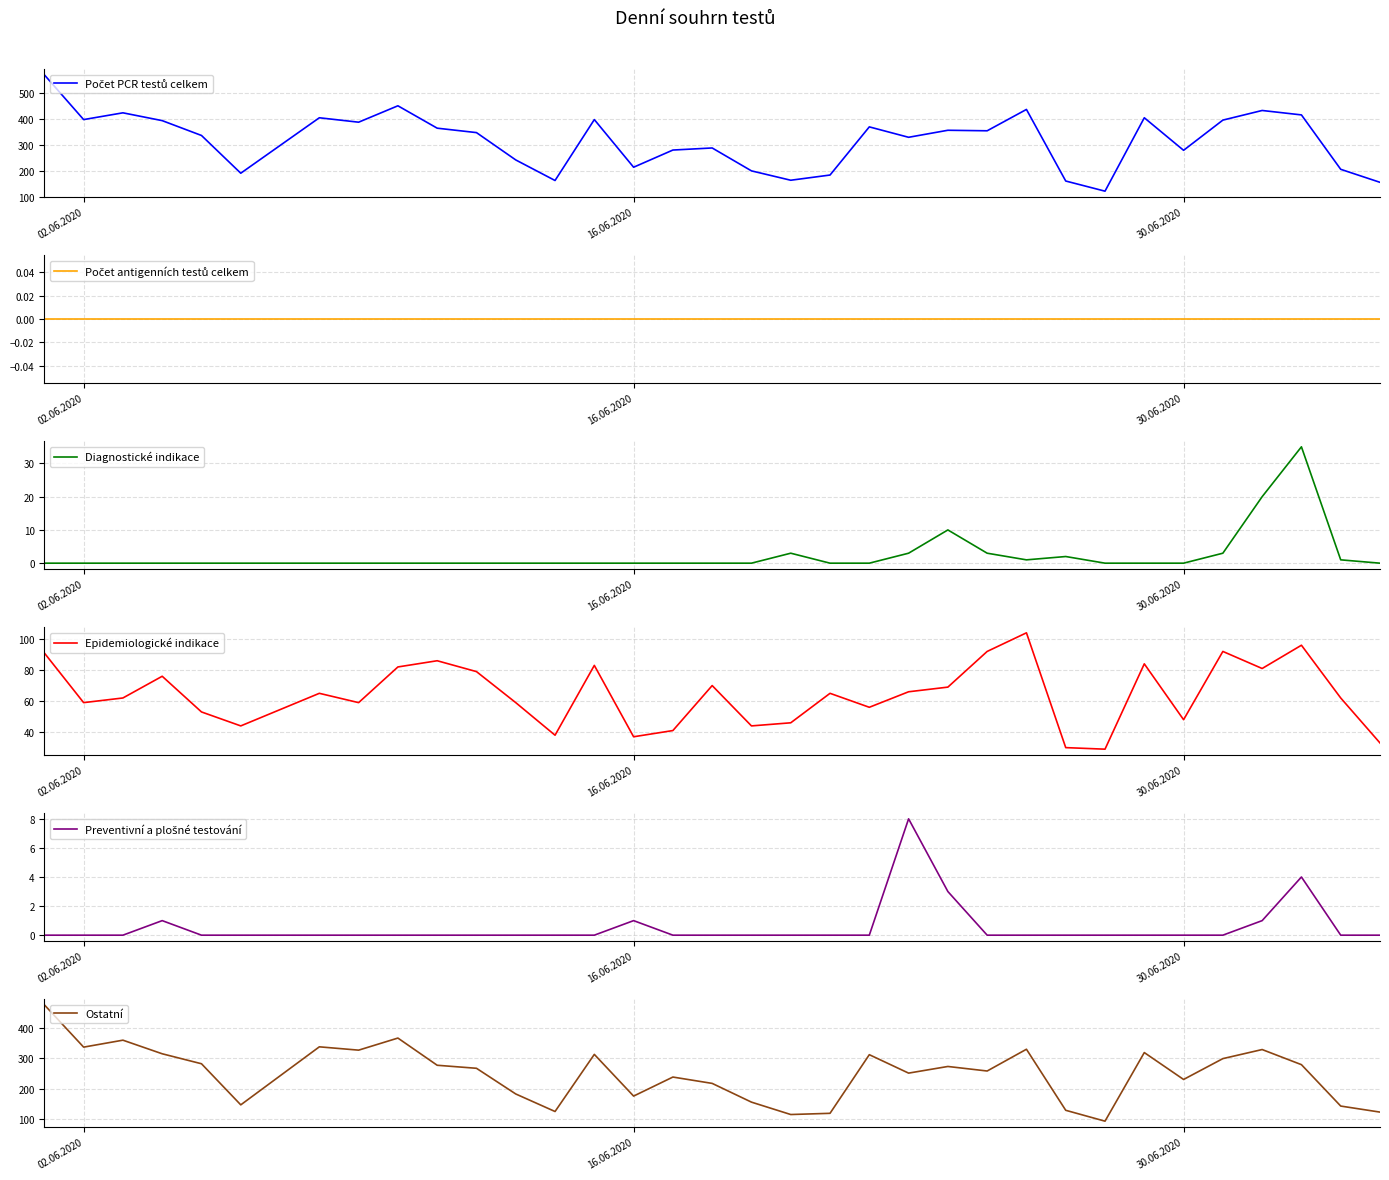

What is the lowest value of the Epidemiologické indikace series?

29